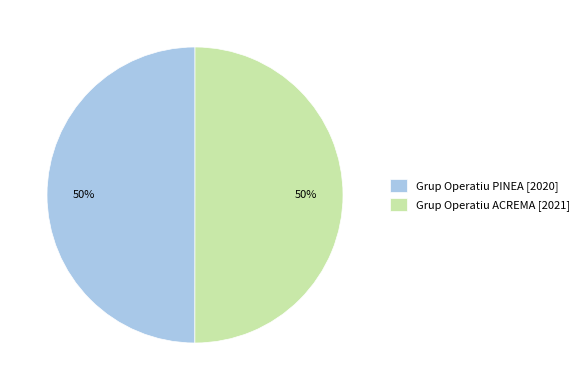

To the nearest percent, what percentage of the pie is Grup Operatiu PINEA [2020]?

50%